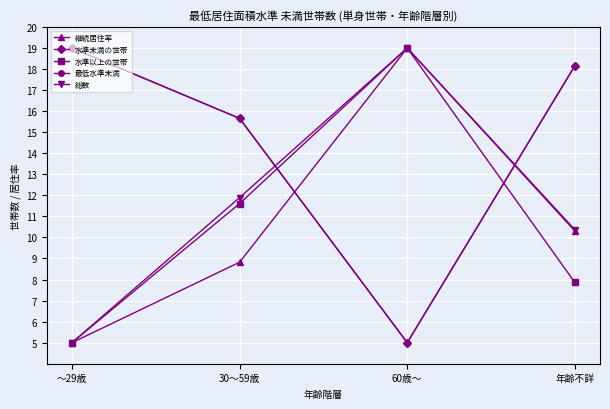

What is the minimum value shown in the chart?

5.0